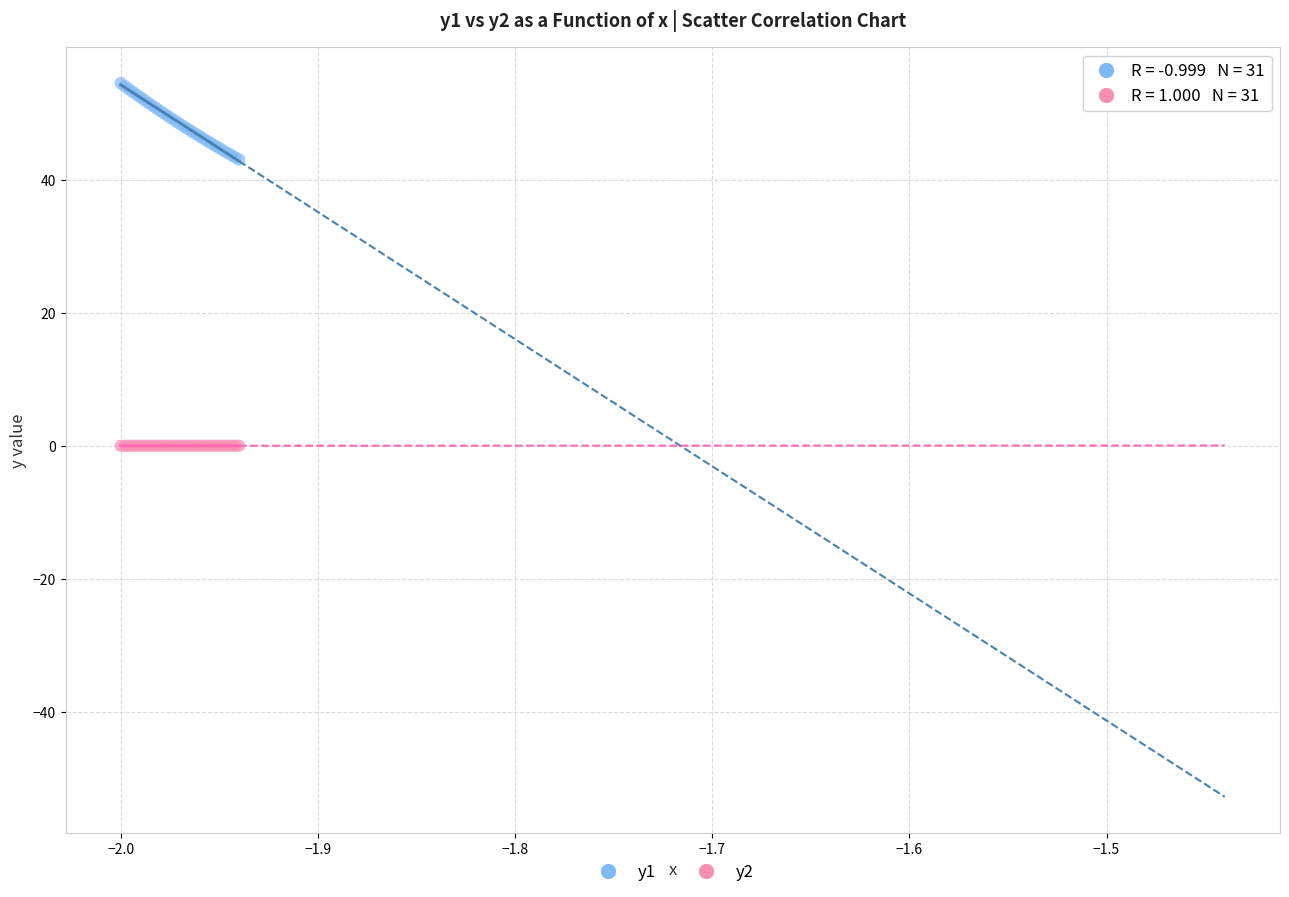

Which series contains the highest Y value?

y1